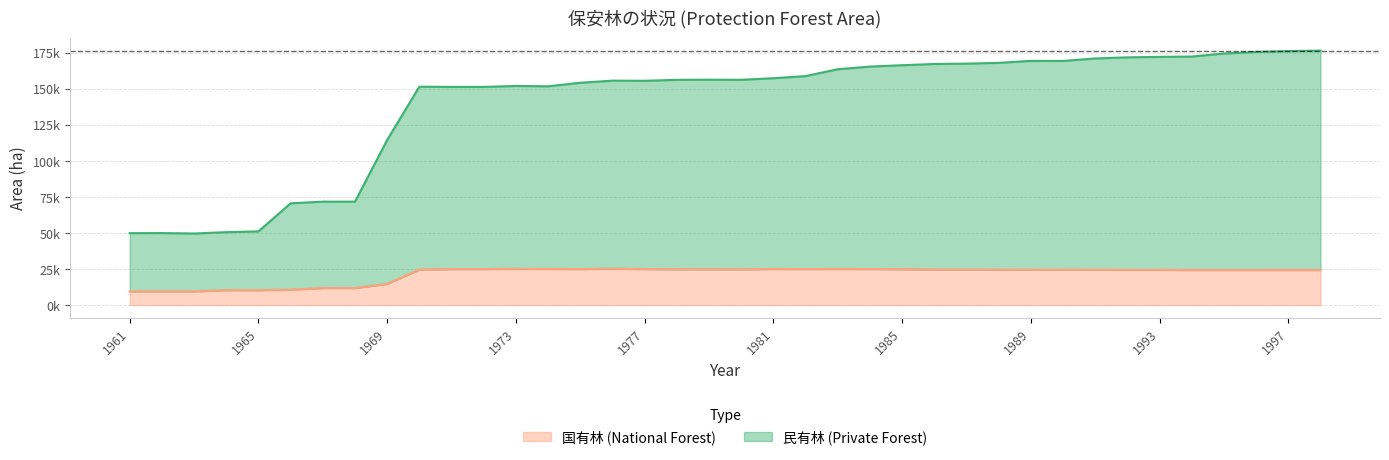

List the series in order of their overall mean, lowest first.

国有林 (National Forest), 民有林 (Private Forest)